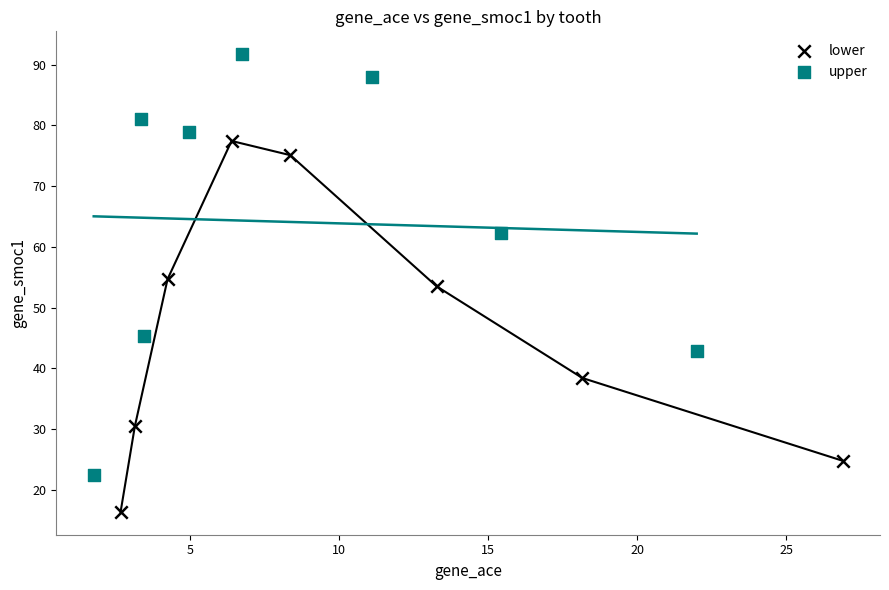

Which series contains the highest Y value?

upper